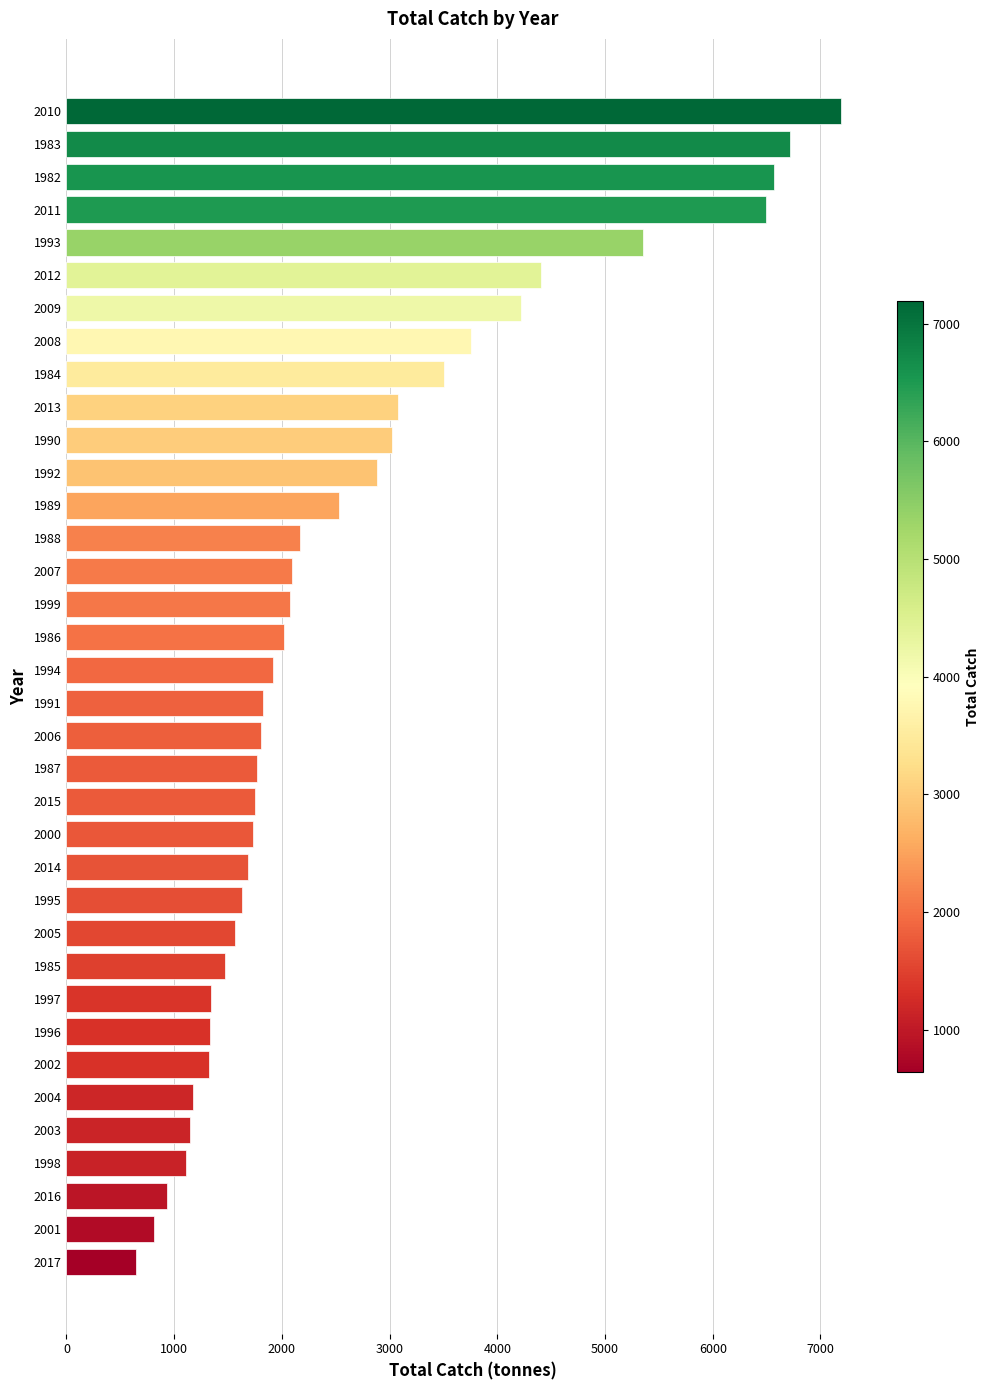

What is the sum of all values?

95086